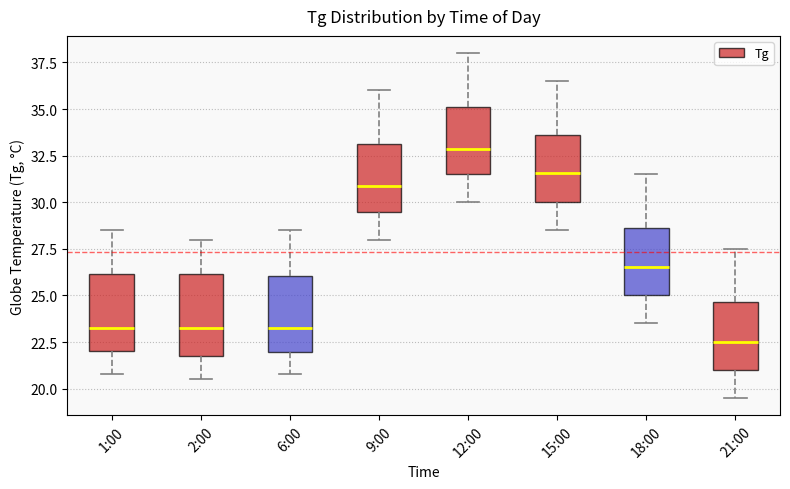

Which box has the highest median line?

12:00